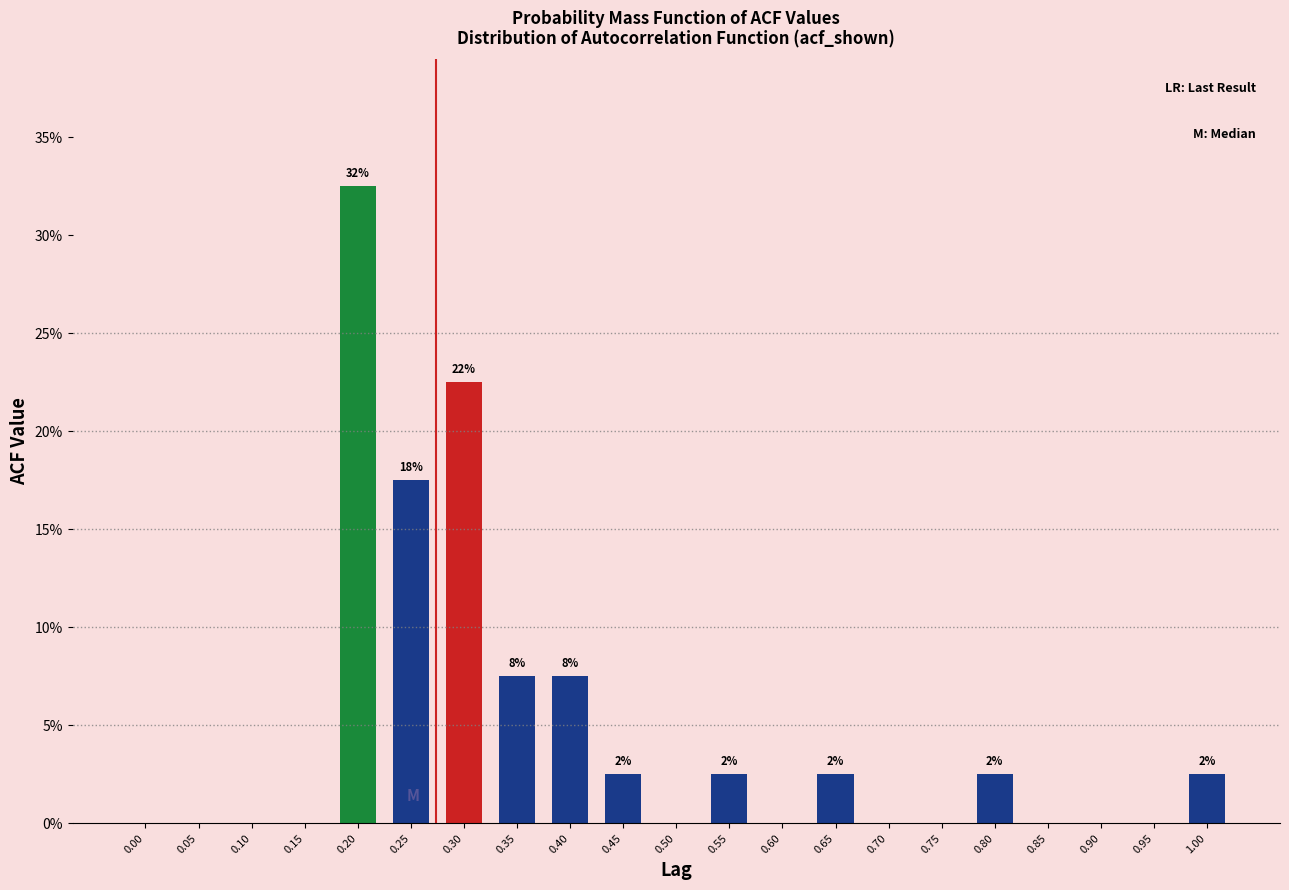

Reading left to right, extract all data points from this chart.

0.00=0.0	0.05=0.0	0.10=0.0	0.15=0.0	0.20=32.5	0.25=17.5	0.30=22.5	0.35=7.5	0.40=7.5	0.45=2.5	0.50=0.0	0.55=2.5	0.60=0.0	0.65=2.5	0.70=0.0	0.75=0.0	0.80=2.5	0.85=0.0	0.90=0.0	0.95=0.0	1.00=2.5